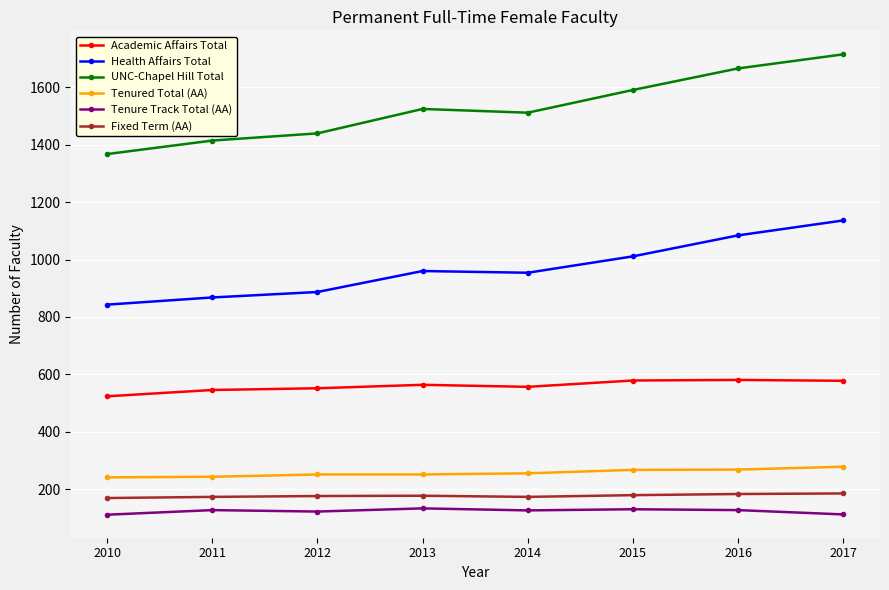

Read the UNC-Chapel Hill Total value at 2014.

1511